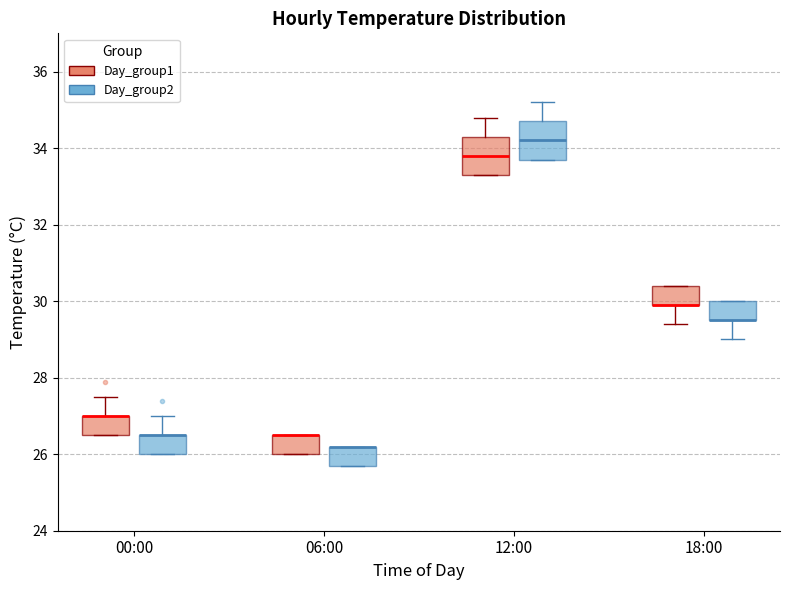

Reading left to right, transcribe this box plot: for each box, give where its median line is, the range the box spans, and where its two whiskers end, as read against the y-axis. The values are not printed on the chart, so give them approximately, as read against the axis.

00:00 (Day_group1): median 27.0 (drawn on the box's upper edge), box 26.6 to 27.0, whiskers 26.6 to 27.6
00:00 (Day_group2): median 26.6 (drawn on the box's upper edge), box 26.0 to 26.6, whiskers 26.0 to 27.0
06:00 (Day_group1): median 26.6 (drawn on the box's upper edge), box 26.0 to 26.6, whiskers 26.0 to 26.6
06:00 (Day_group2): median 26.2 (drawn on the box's upper edge), box 25.8 to 26.2, whiskers 25.8 to 26.2
12:00 (Day_group1): median 33.8, box 33.4 to 34.4, whiskers 33.4 to 34.8
12:00 (Day_group2): median 34.2, box 33.8 to 34.8, whiskers 33.8 to 35.2
18:00 (Day_group1): median 30.0 (drawn on the box's lower edge), box 30.0 to 30.4, whiskers 29.4 to 30.4
18:00 (Day_group2): median 29.6 (drawn on the box's lower edge), box 29.6 to 30.0, whiskers 29.0 to 30.0